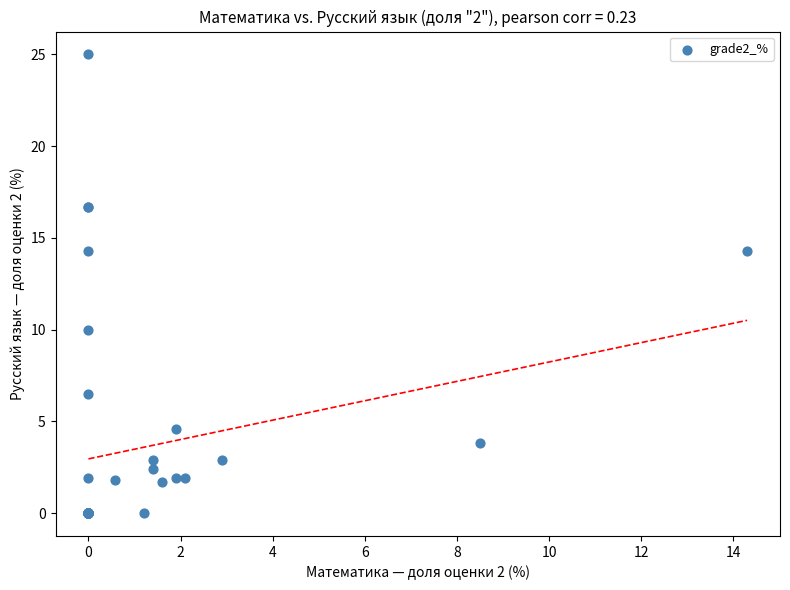

What Y value in the scatter plot is closest to 12?

10.0